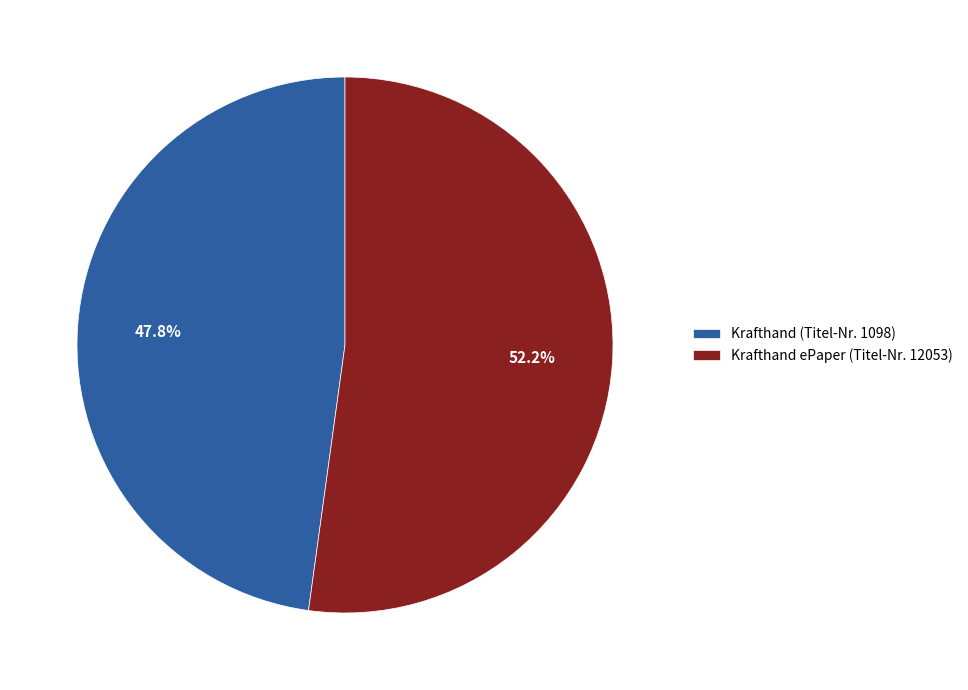

To the nearest percent, what is the difference between the Krafthand (Titel-Nr. 1098) and Krafthand ePaper (Titel-Nr. 12053) slice percentages?

4%